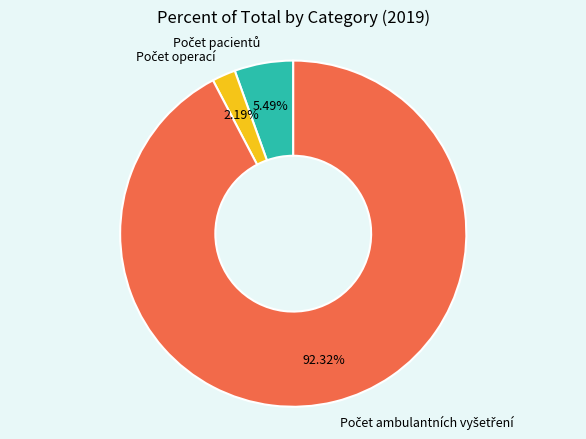

How many slices are in this pie chart?

3